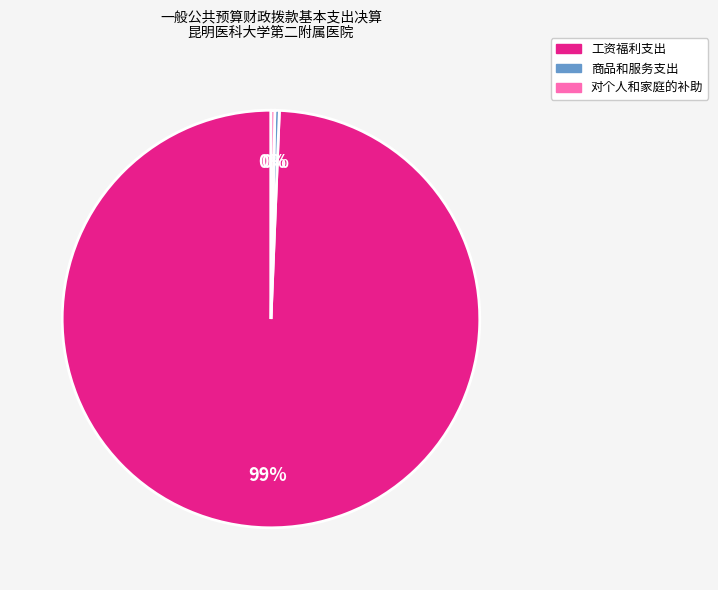

What is the largest slice in the pie chart?

工资福利支出